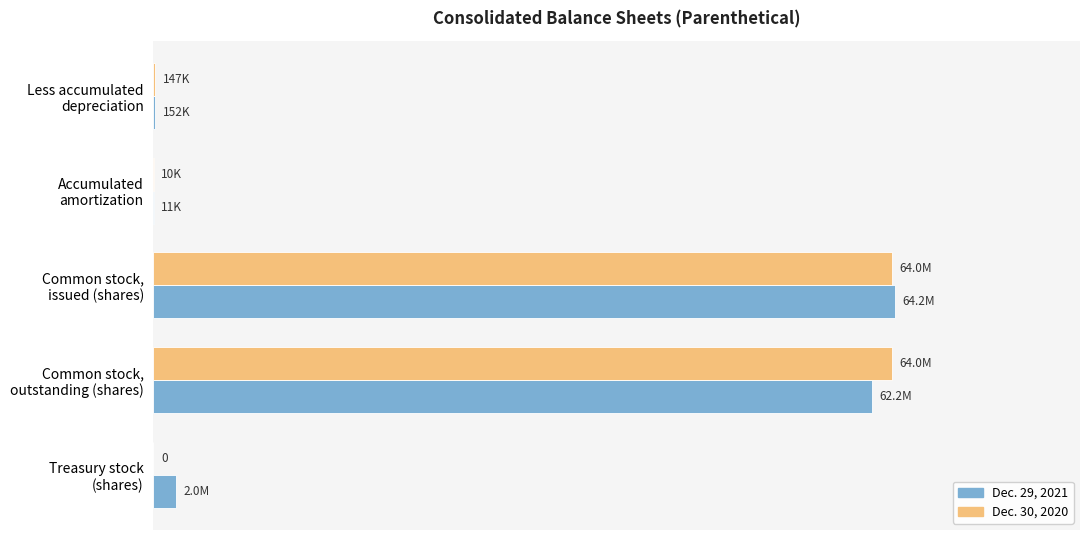

What are all the series names shown in the legend?

Dec. 29, 2021, Dec. 30, 2020